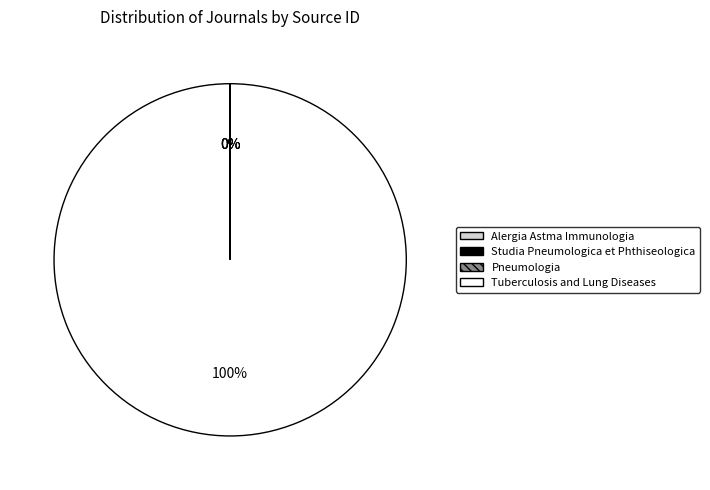

To the nearest percent, what is the difference between the largest and smallest slice percentages?

100%